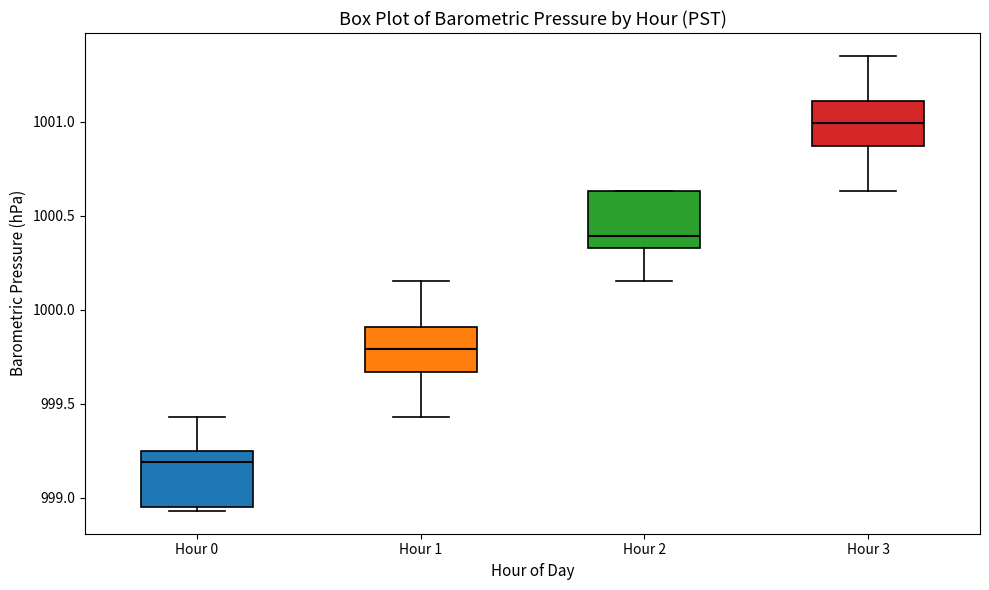

Which box's median line is the highest?

Hour 3